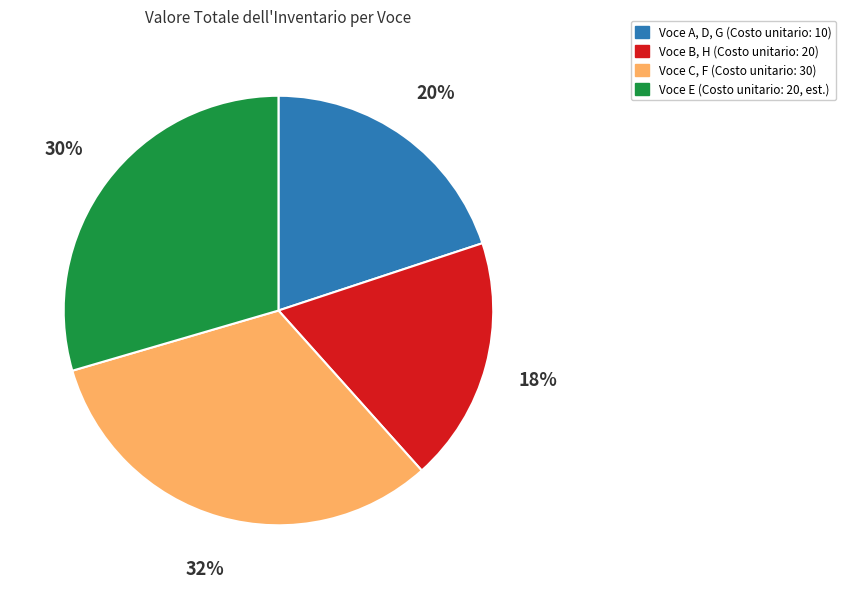

To the nearest percent, what is the difference between the largest and smallest slice percentages?

14%